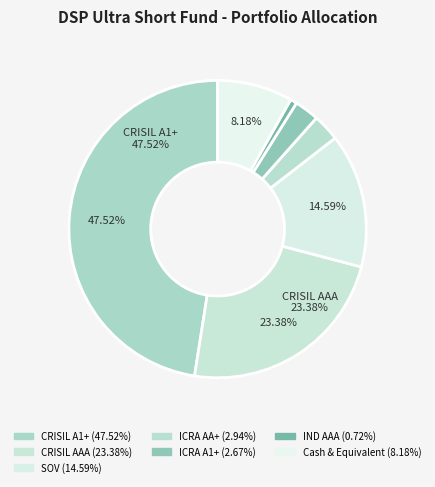

Is there a majority slice in this chart?

No